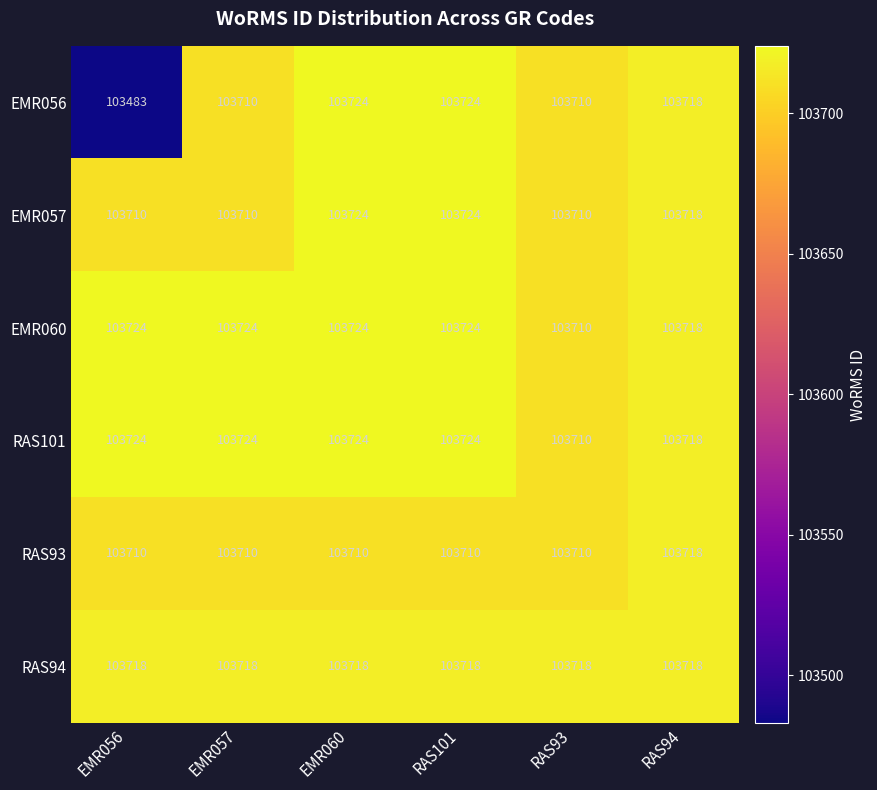

At which label is EMR057 closest to 103717?

RAS94